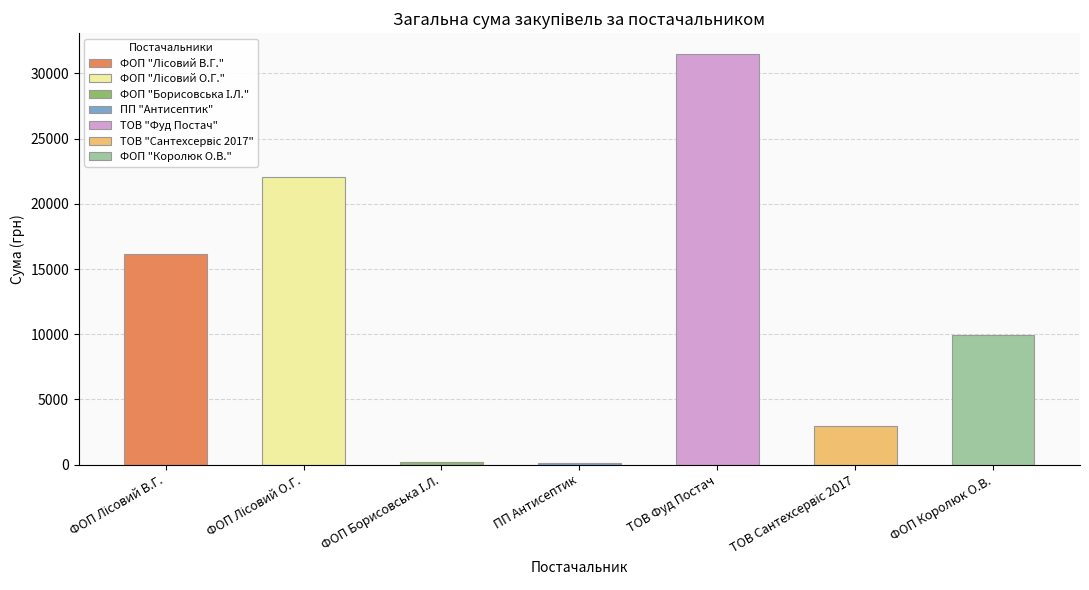

What is the ratio of the value at ТОВ "Сантехсервіс 2017" to the value at ФОП "Лісовий В.Г."?

0.2